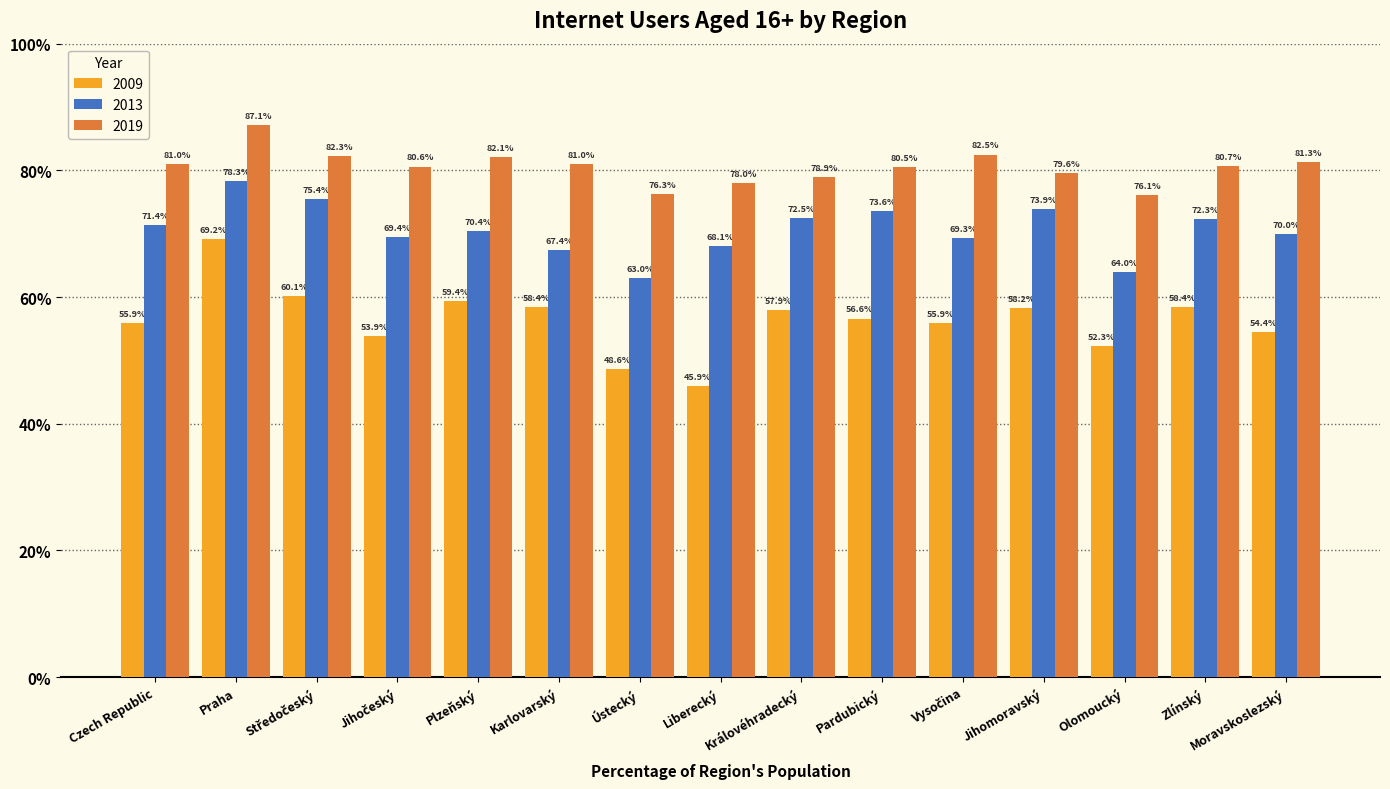

How many bars are there in total?

45